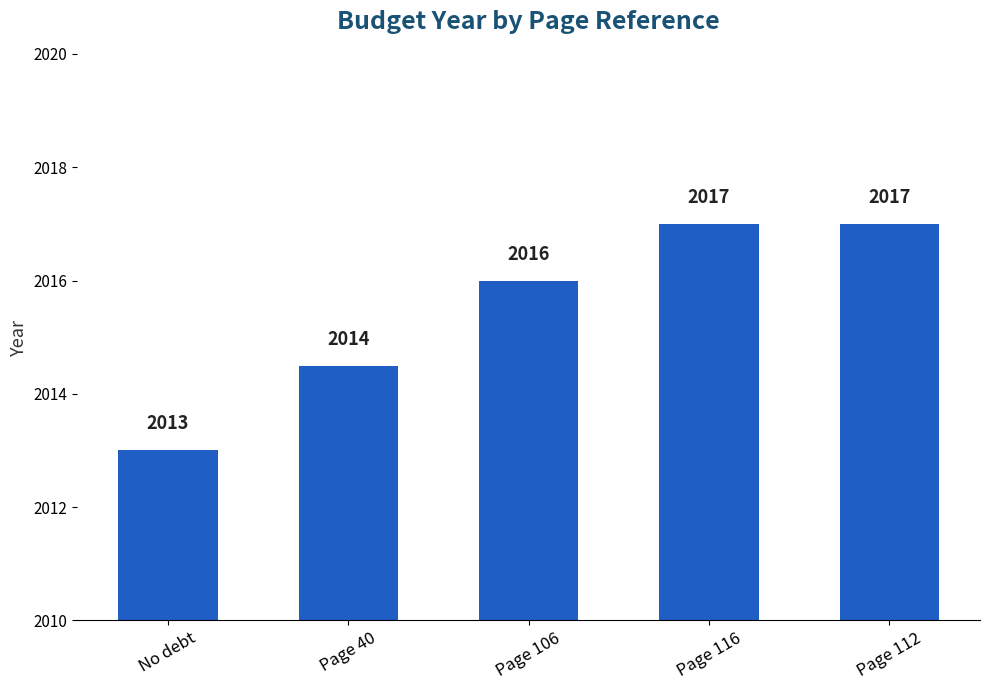

Count the number of categories in the chart.

5